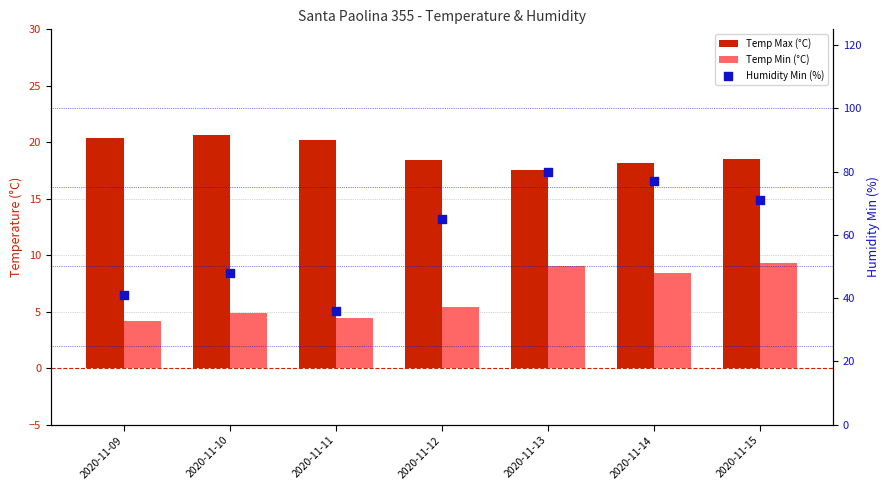

Which series has the largest Y range (max minus min)?

Humidity Min (%)